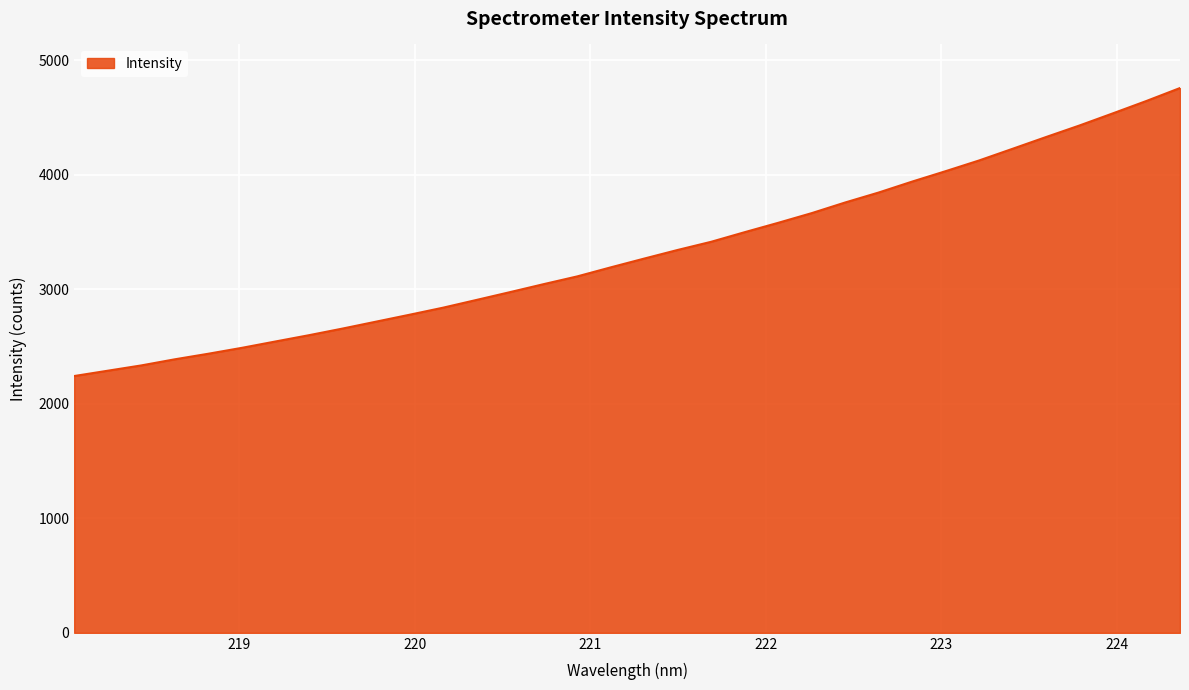

How many series are shown in this chart?

1